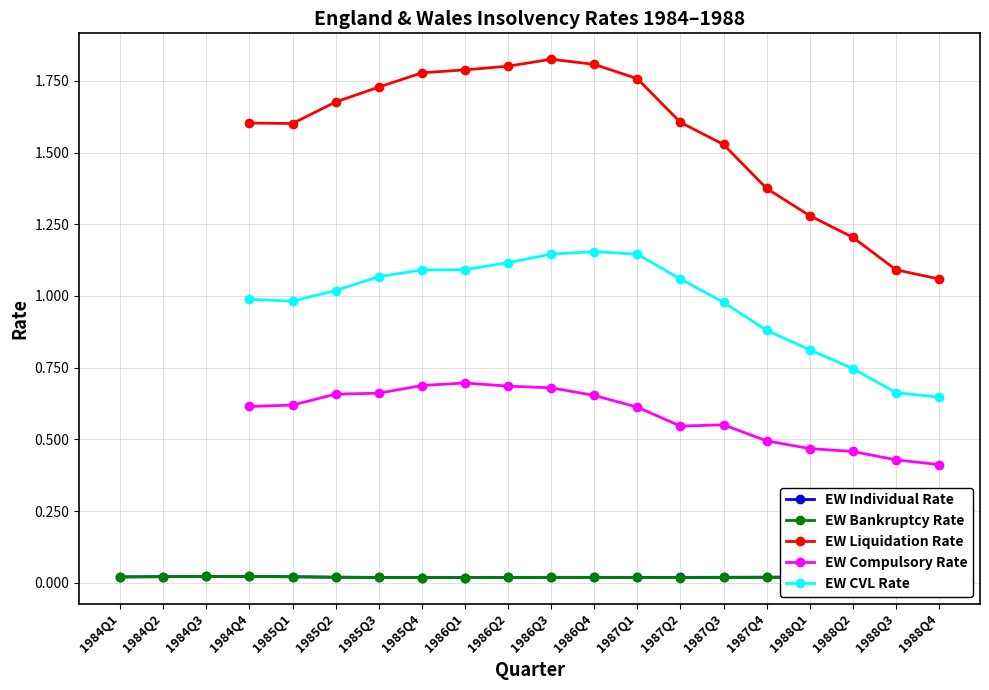

Is it true that EW Compulsory Rate equals 0.4 at 1988Q3?

True